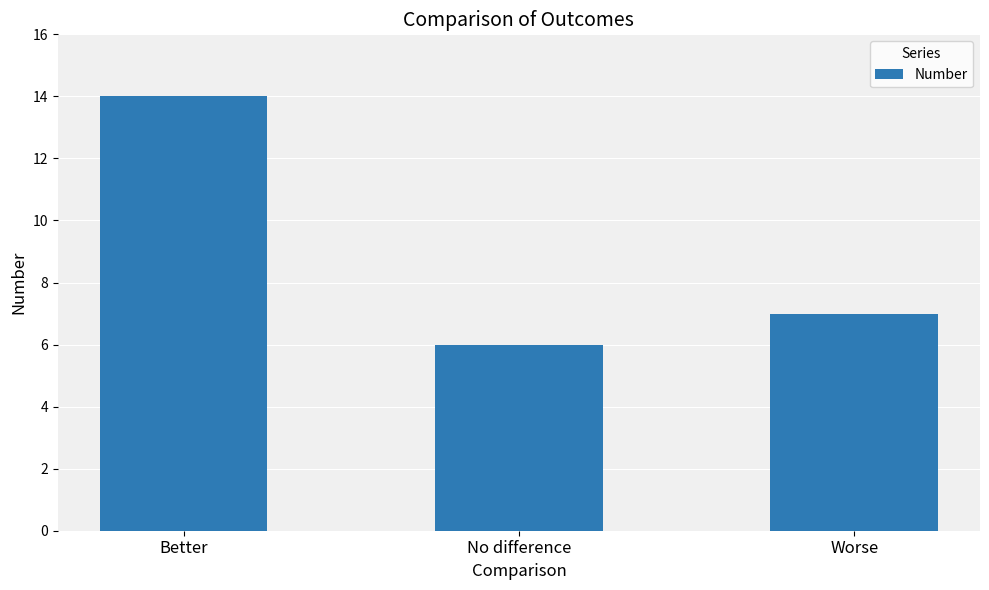

What value does the data have at Worse?

7